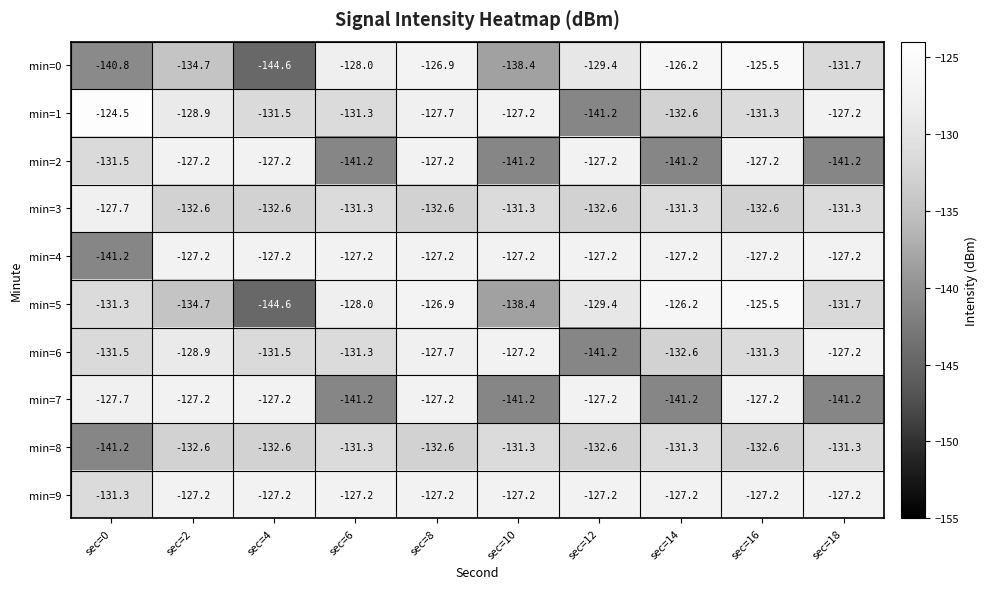

At which category is the sum across all series the highest?

sec=8